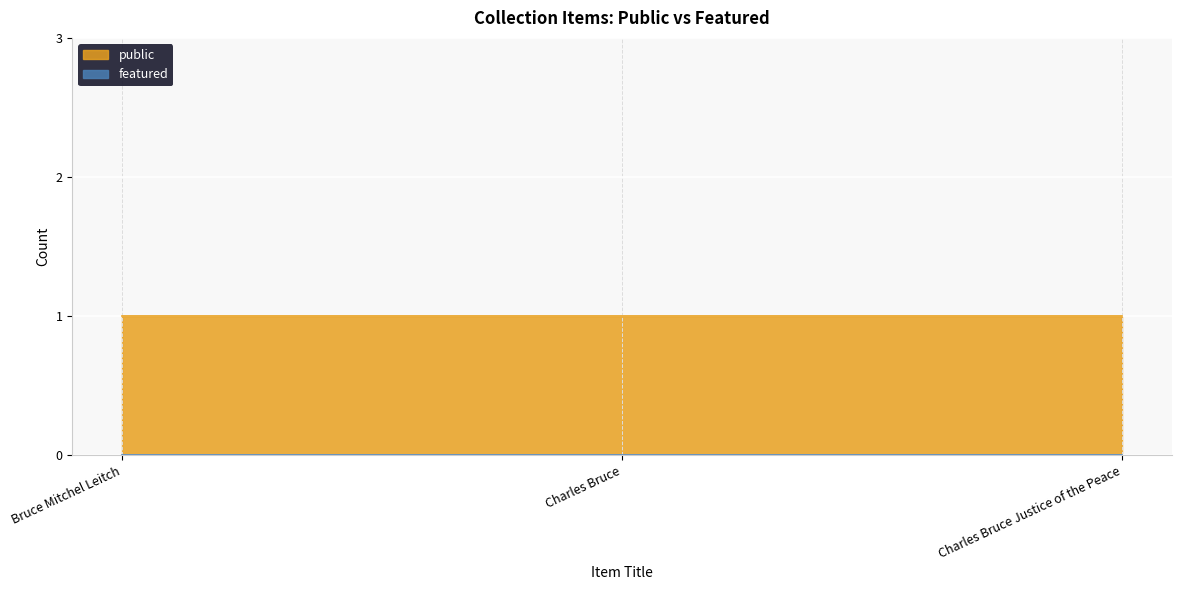

Which series has the largest total across all categories?

public